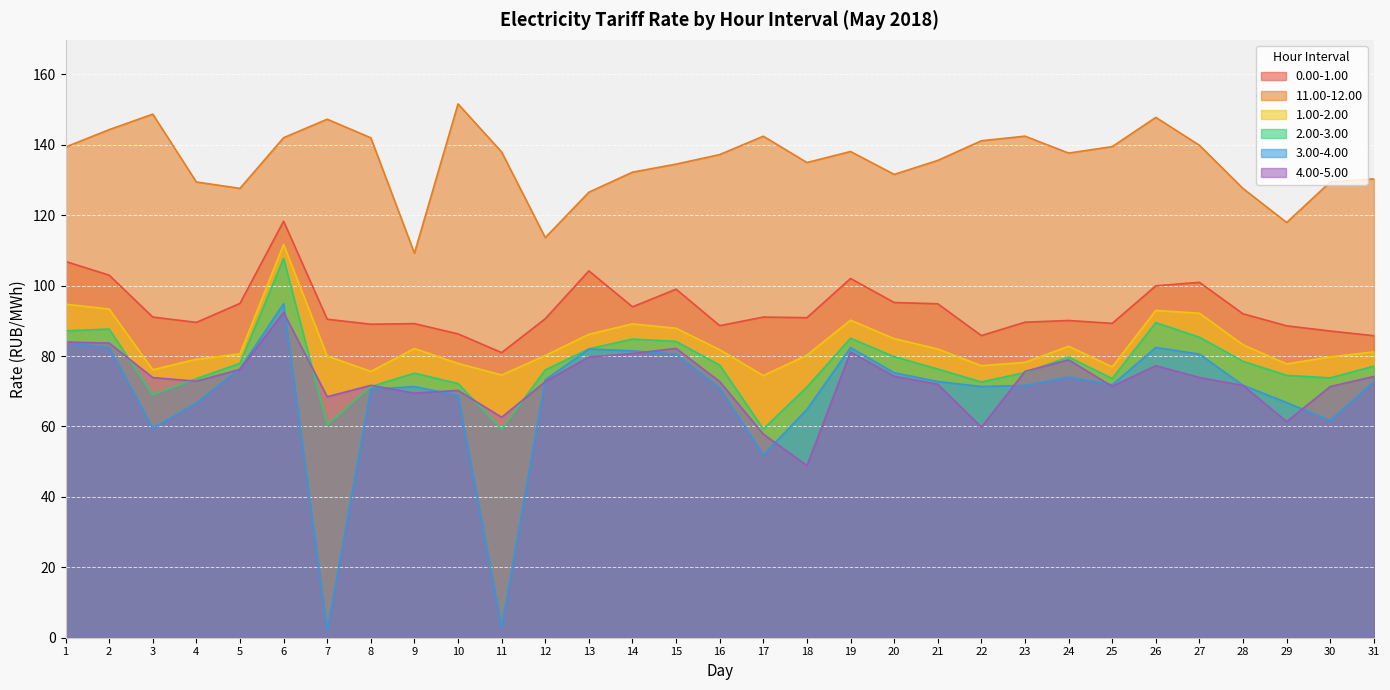

Read the 0.00-1.00 value at 30.

87.1